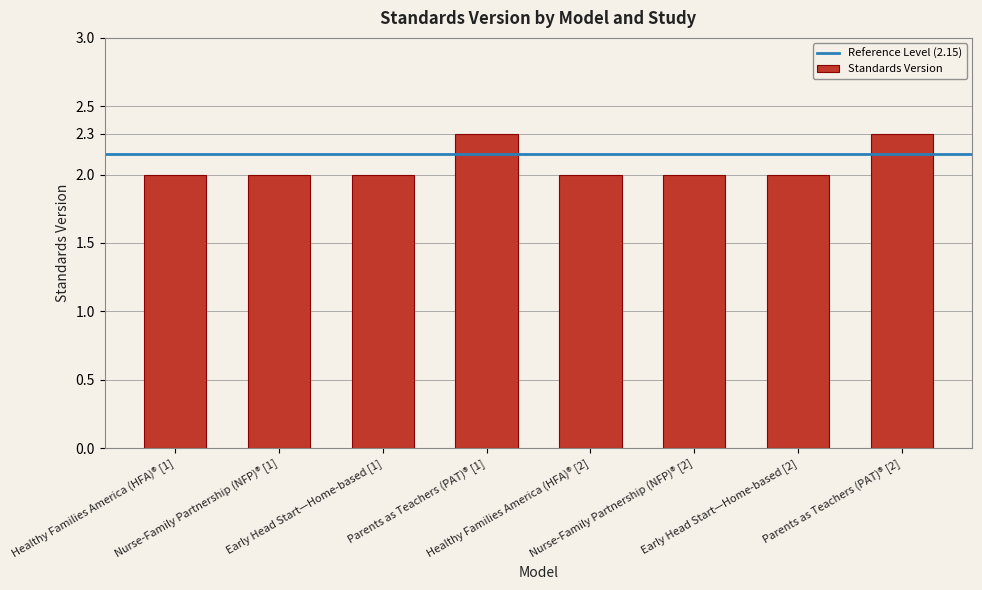

What is the maximum value shown in the chart?

2.3